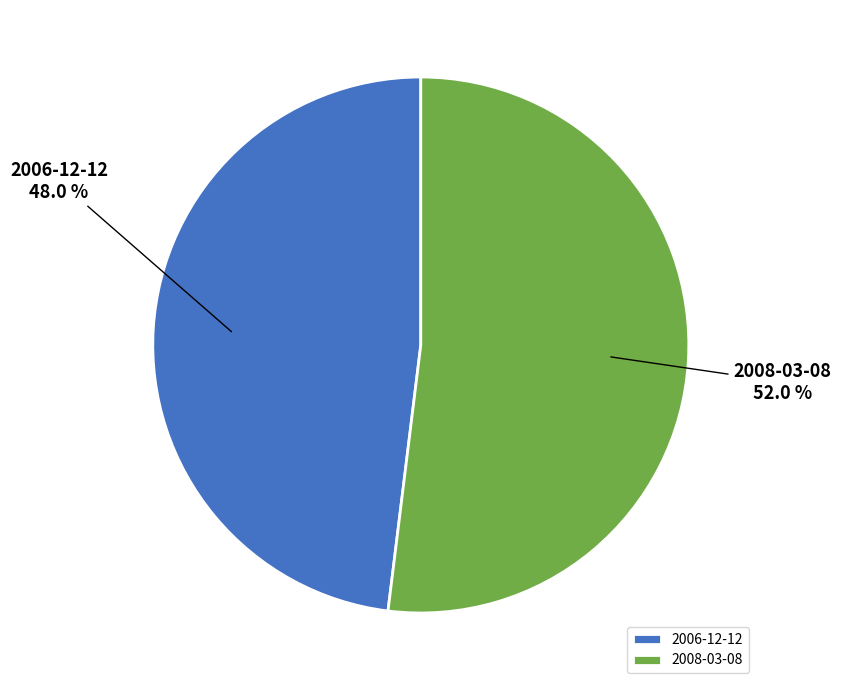

Between 2006-12-12 and 2008-03-08, which is larger?

2008-03-08